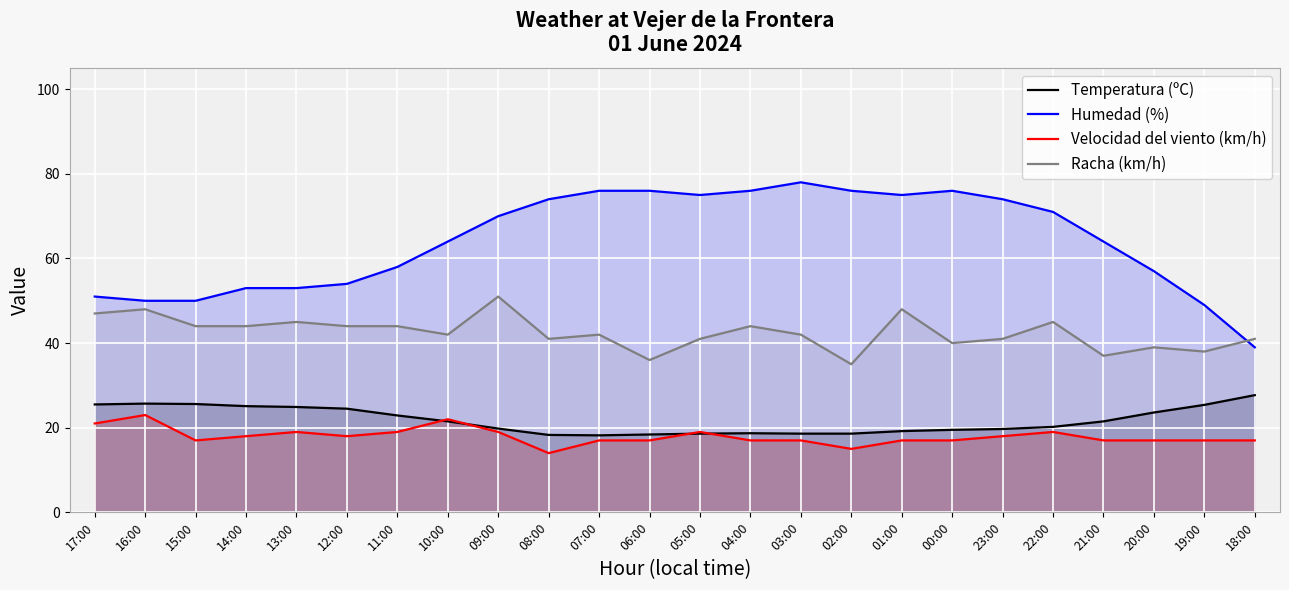

In Temperatura (ºC), how many points are lower than both neighbors (excluding endpoints)?

1